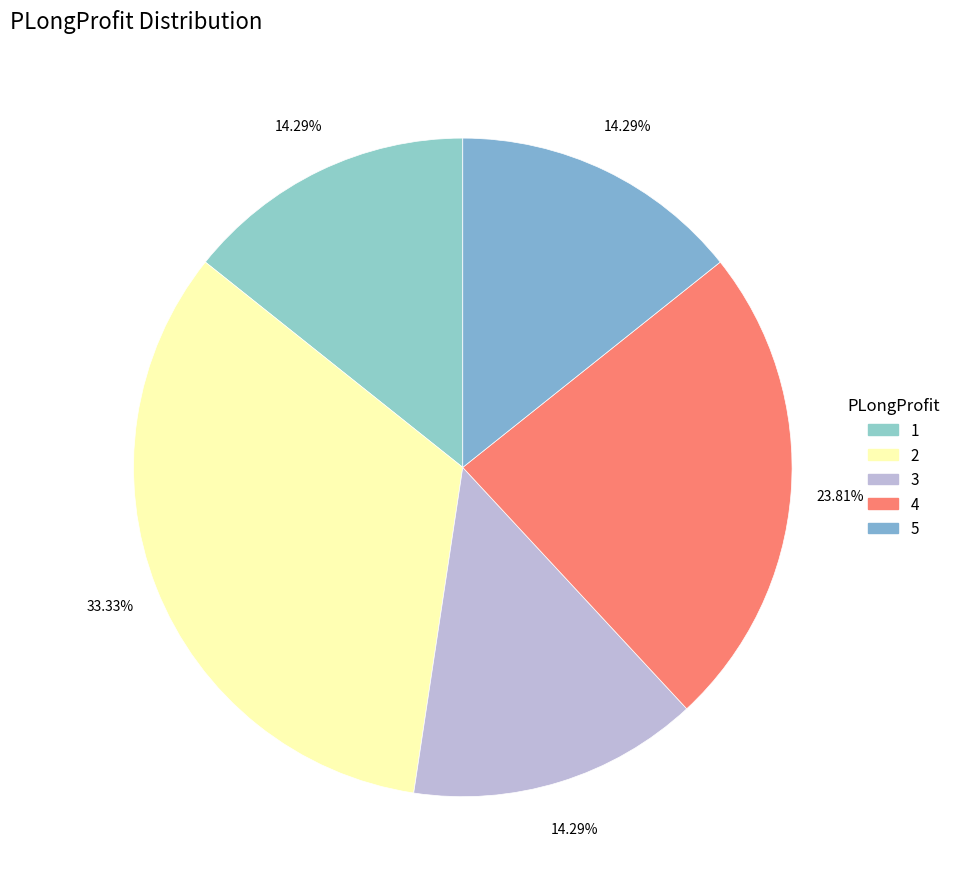

To the nearest percent, what is the average slice percentage?

20%